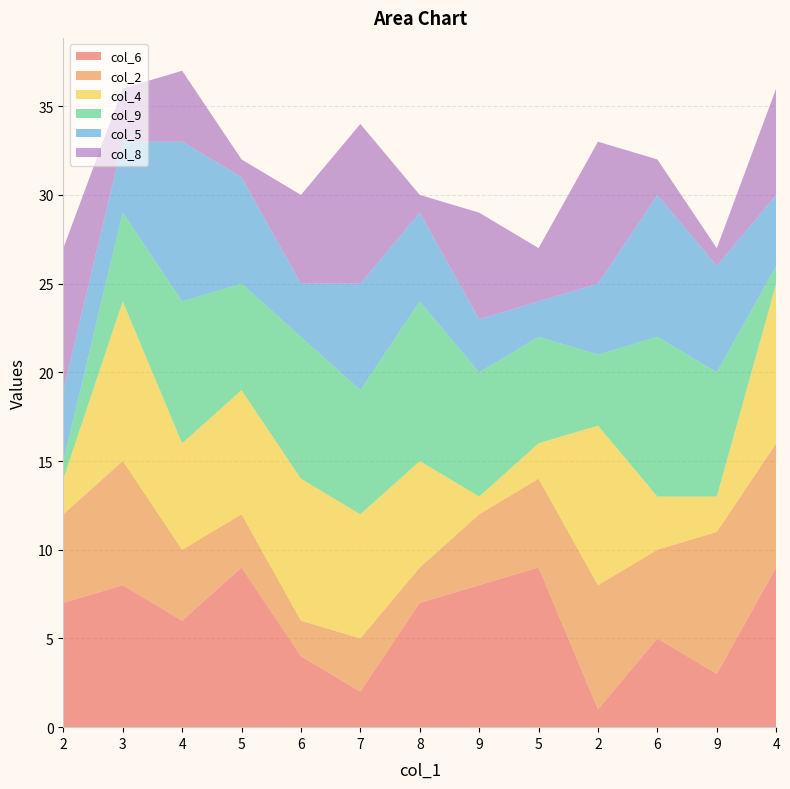

Reading left to right, list all the values displayed in this chart.

col_6: 7	8	6	9	4	2	7	8	9	1	5	3	9
col_2: 5	7	4	3	2	3	2	4	5	7	5	8	7
col_4: 2	9	6	7	8	7	6	1	2	9	3	2	9
col_9: 1	5	8	6	8	7	9	7	6	4	9	7	1
col_5: 4	4	9	6	3	6	5	3	2	4	8	6	4
col_8: 8	3	4	1	5	9	1	6	3	8	2	1	6